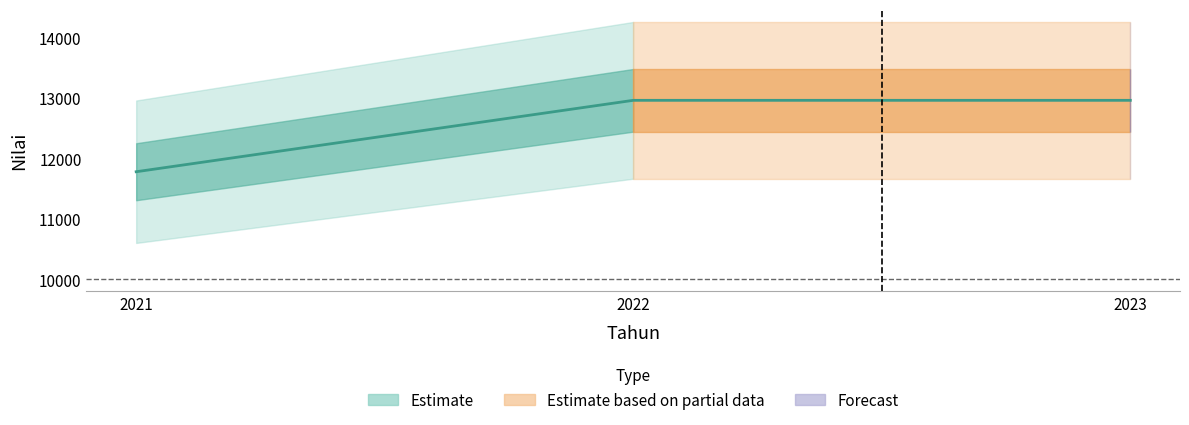

Which category has the highest value across all series?

2022